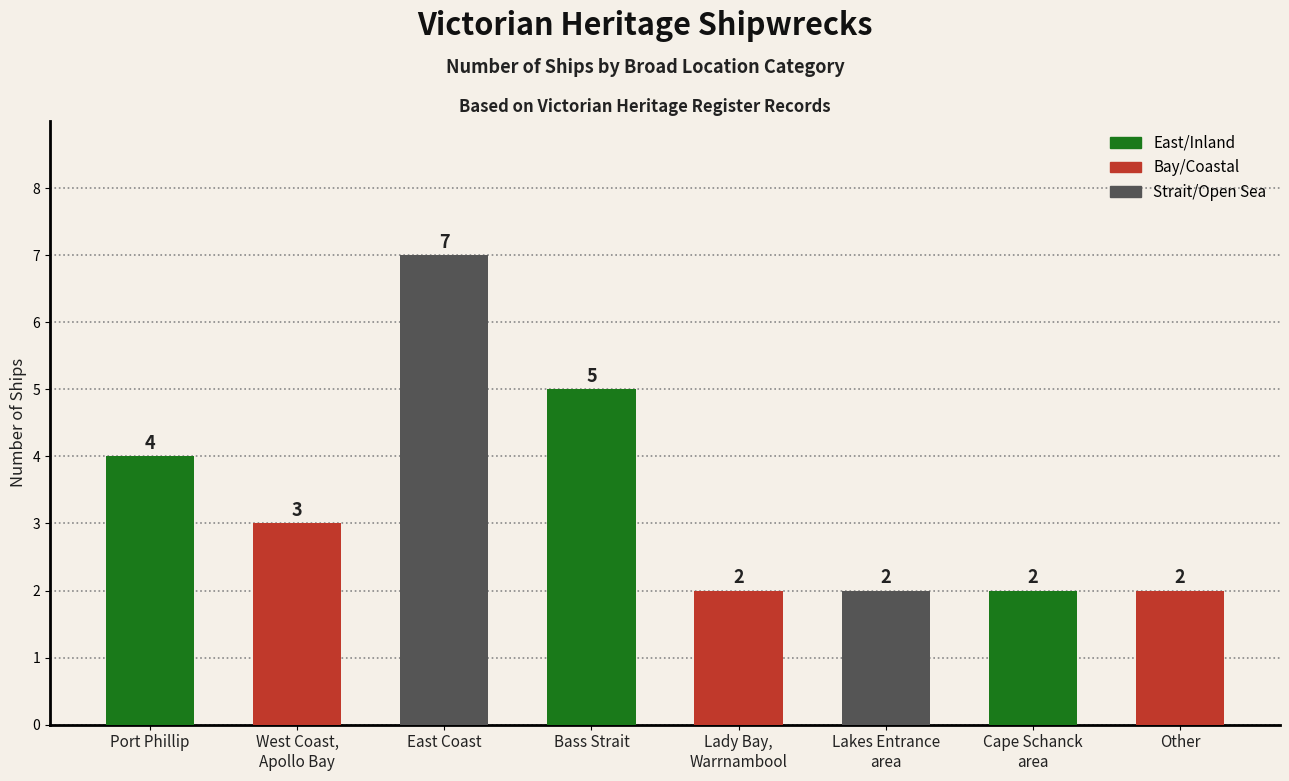

Which label corresponds to the largest value in the chart?

East Coast